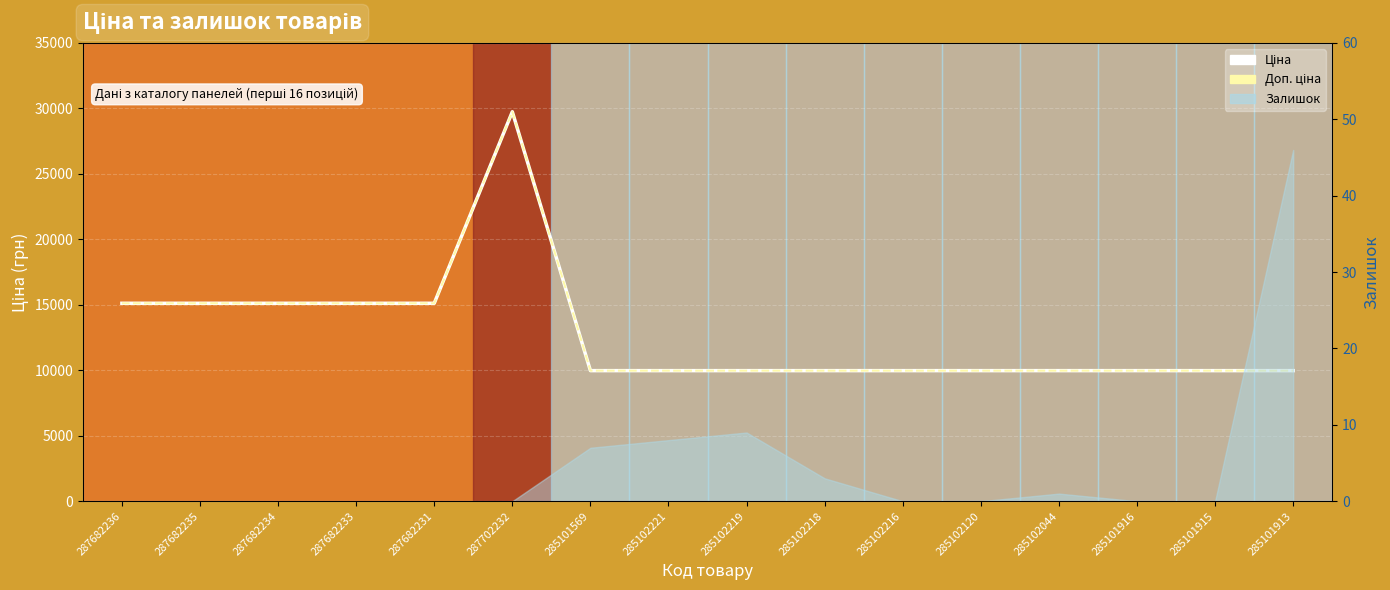

What is the total value across all series at 287682231?

30240.0